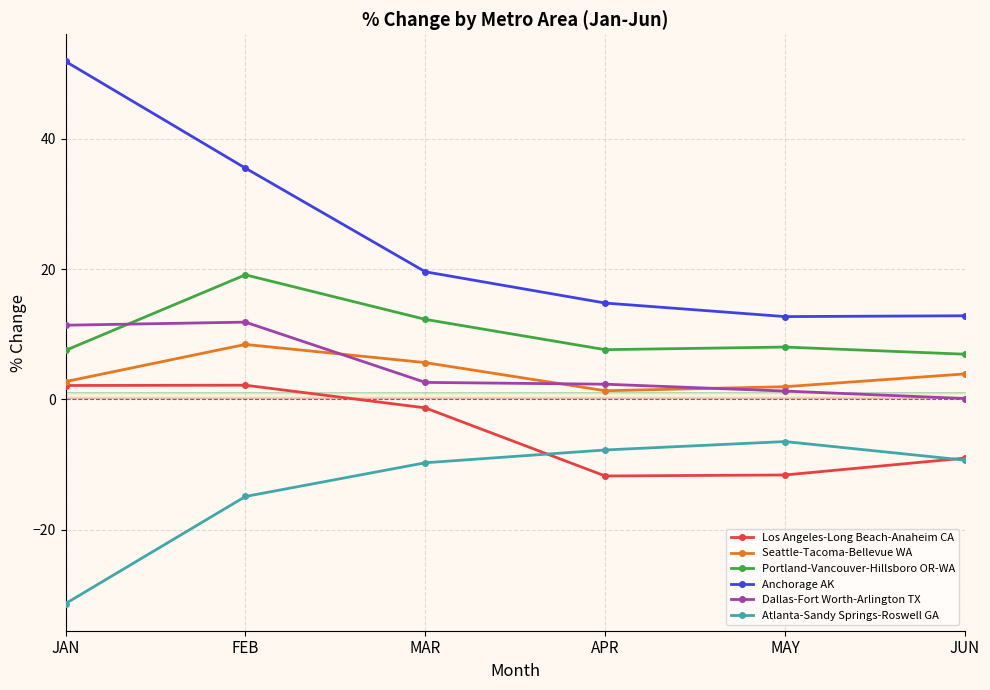

What is the sum of all Anchorage AK values?

147.3